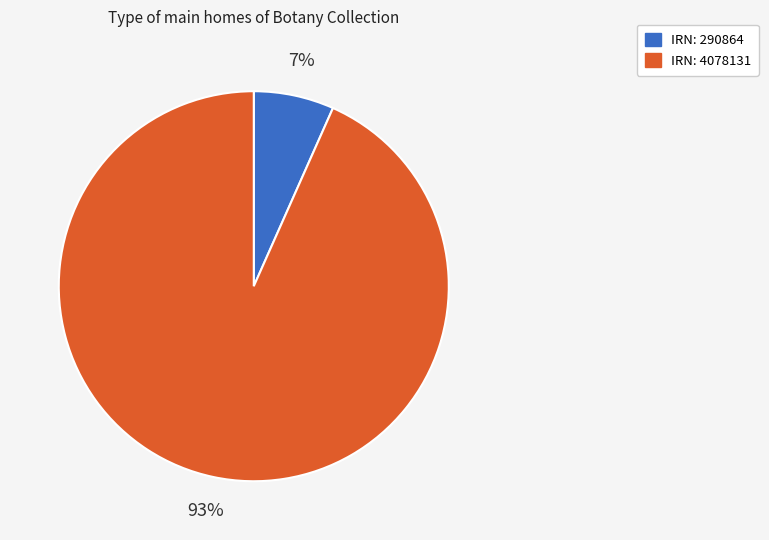

Is there any slice that represents more than half of the pie?

Yes